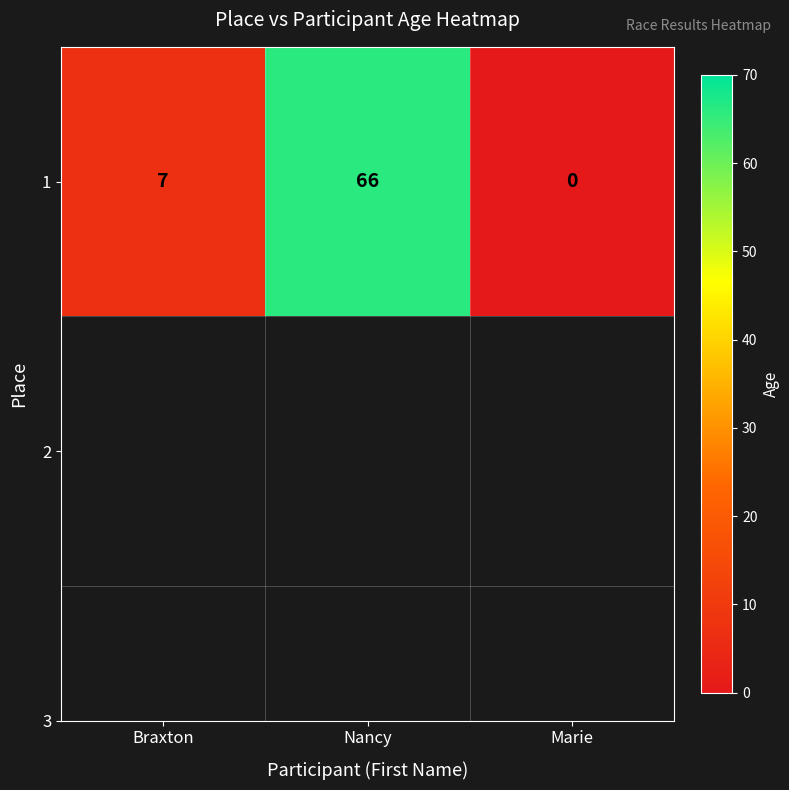

What is the average value?

24